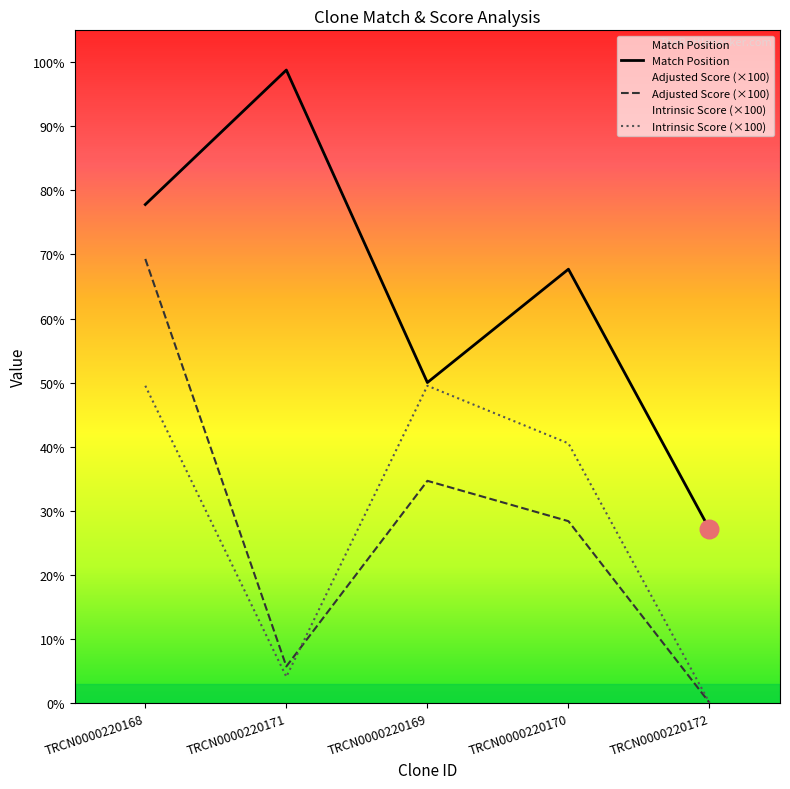

Which series has the largest Y range (max minus min)?

Match Position